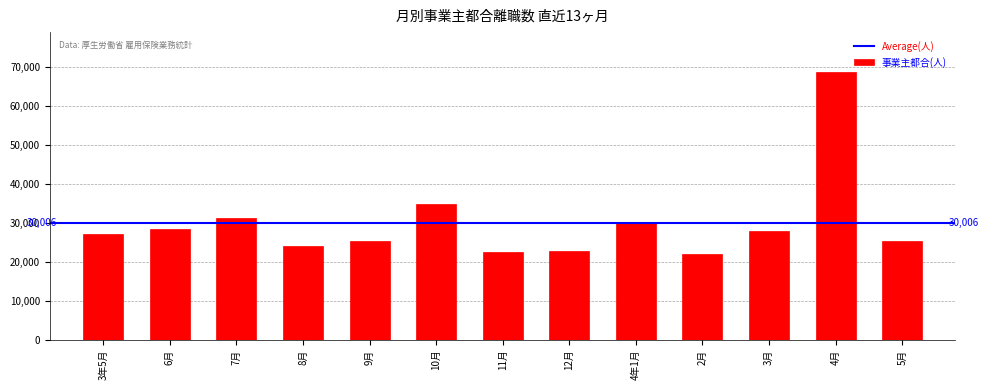

What value does the data have at 3月, to the nearest 10?

27810